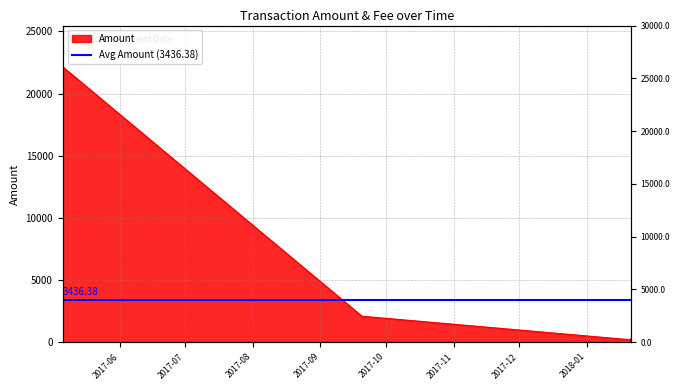

Count the number of values greater than 2093.

4